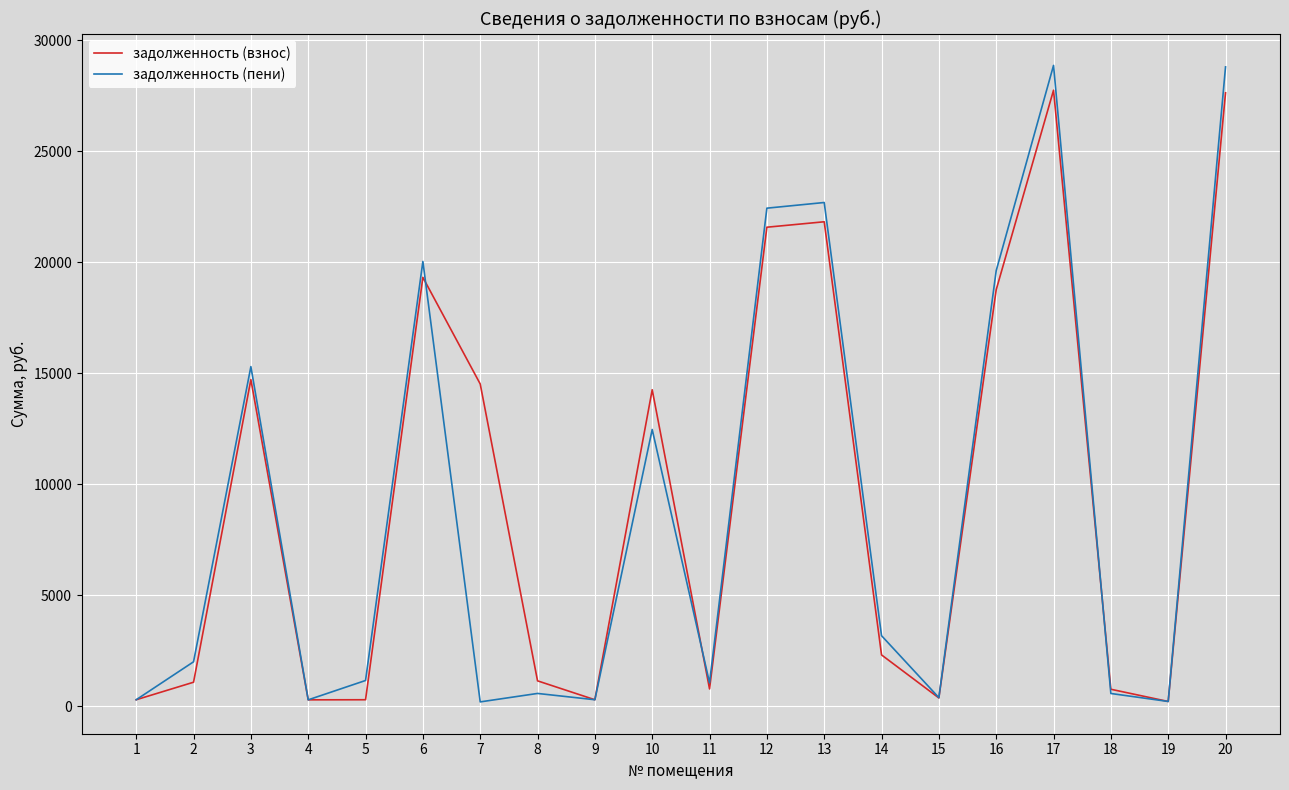

What are all the series names shown in the legend?

задолженность (взнос), задолженность (пени)